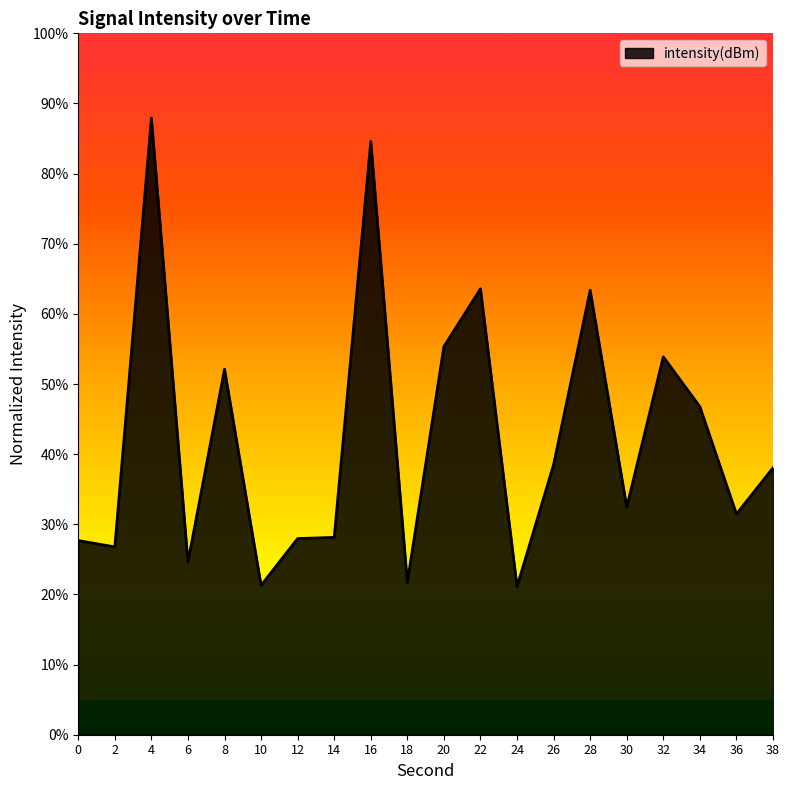

At which category does the chart reach its peak across all series?

4